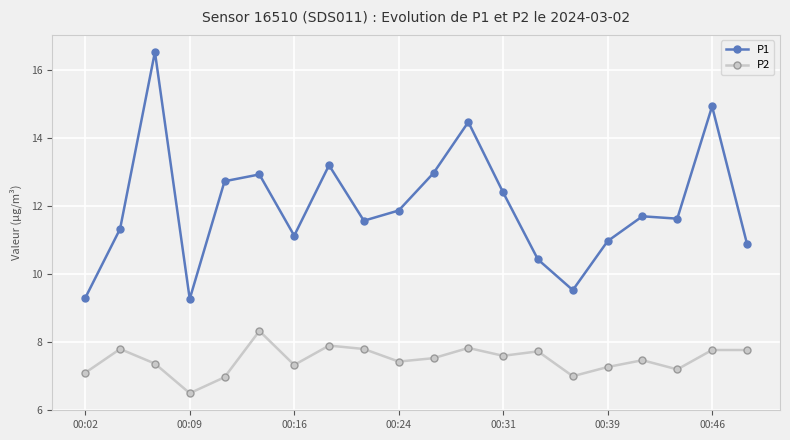

Which series has the widest spread of values?

P1